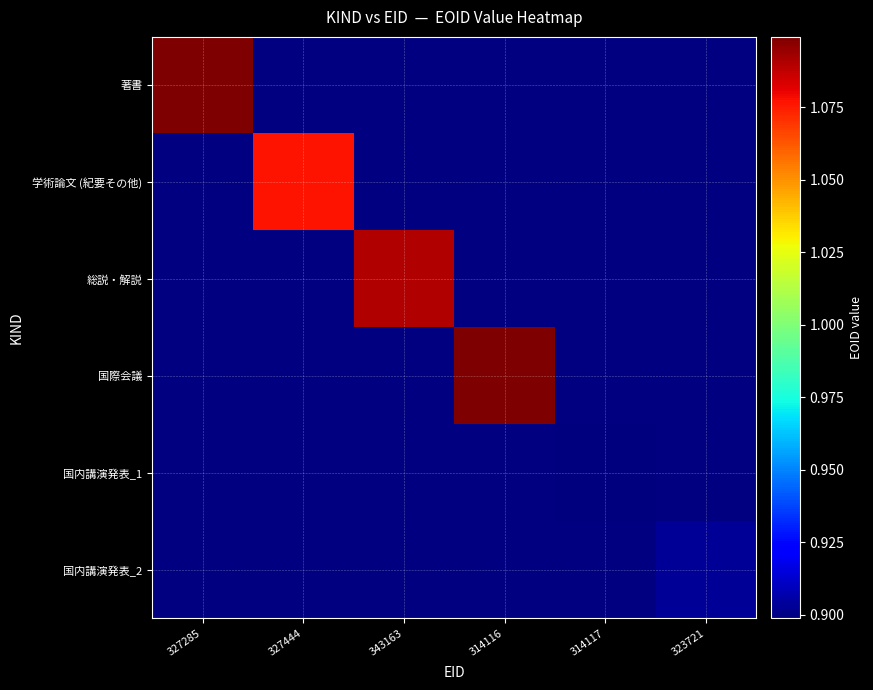

List the series in order of their overall mean, highest first.

著書, 学術論文 (紀要その他), 総説・解説, 国際会議, 国内講演発表_1, 国内講演発表_2